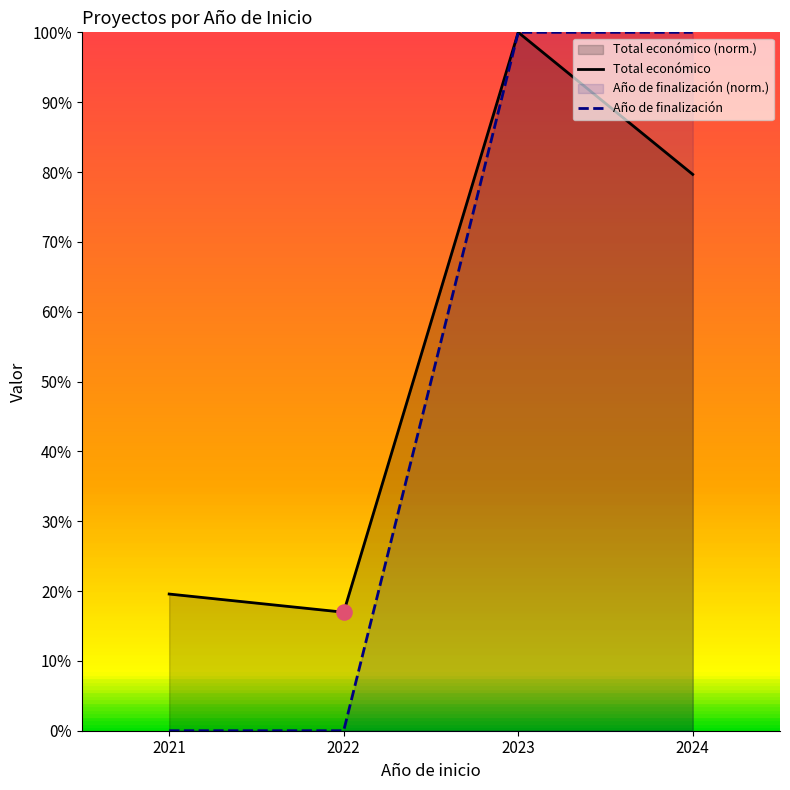

Which series reaches the minimum Y coordinate?

Año de finalización